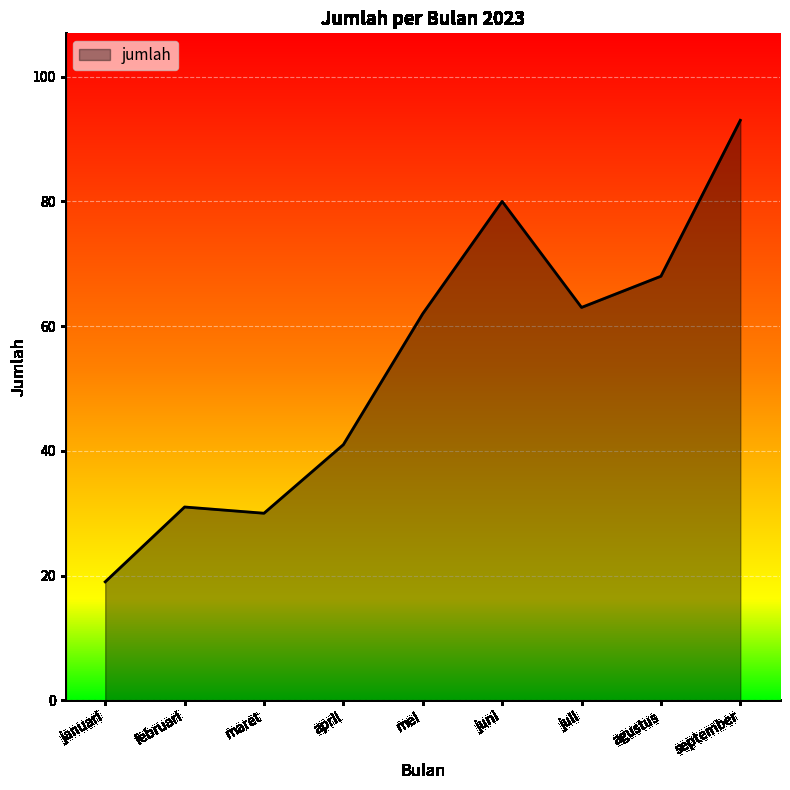

The value at juli is 20. True or false?

False